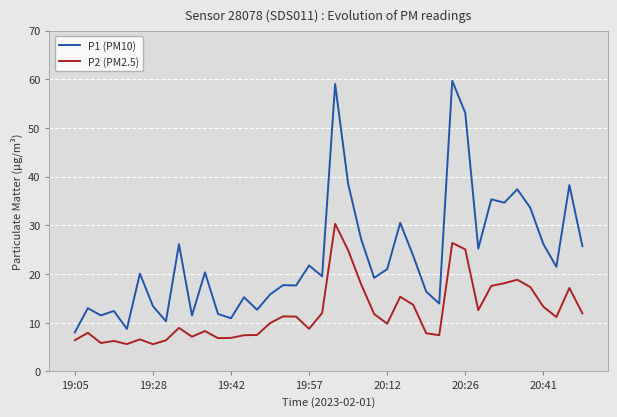

What is the difference between the maximum and minimum values in the P2 (PM2.5) series?

24.7